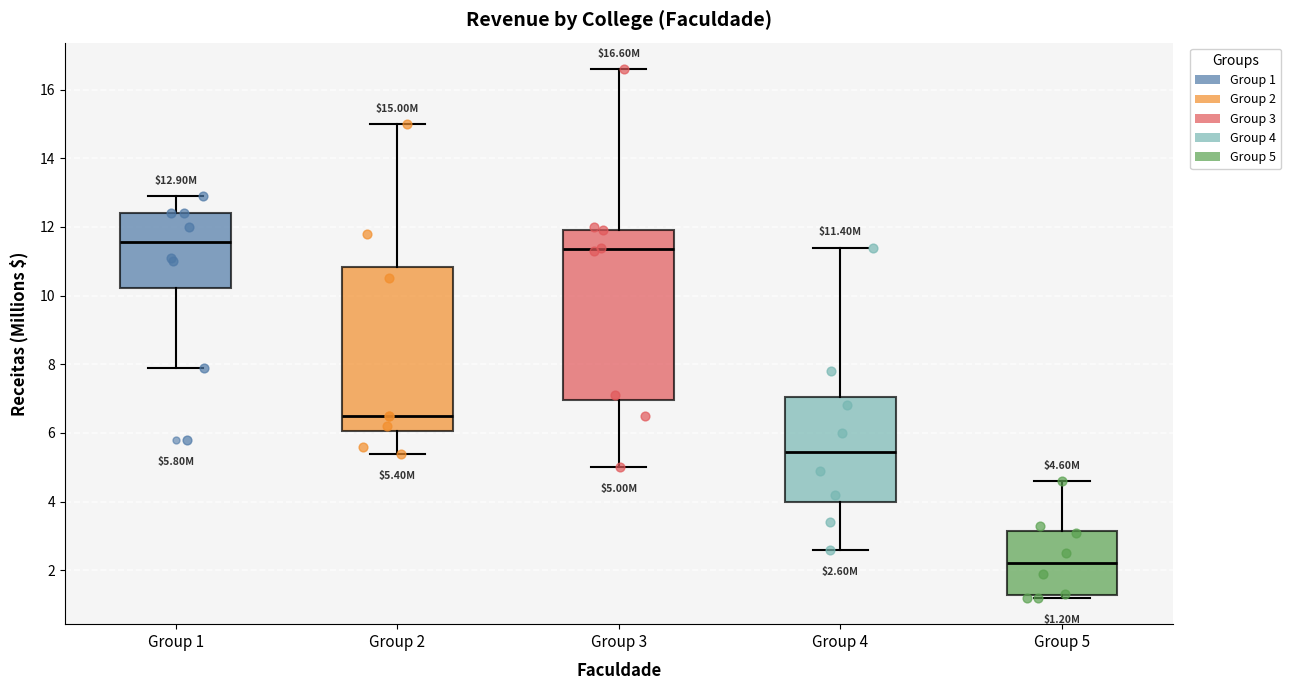

Comparing the boxes themselves (not the whiskers), which one is the tallest?

Group 3